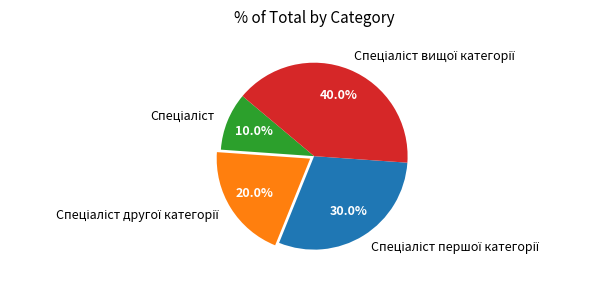

Does any single category account for the majority?

No